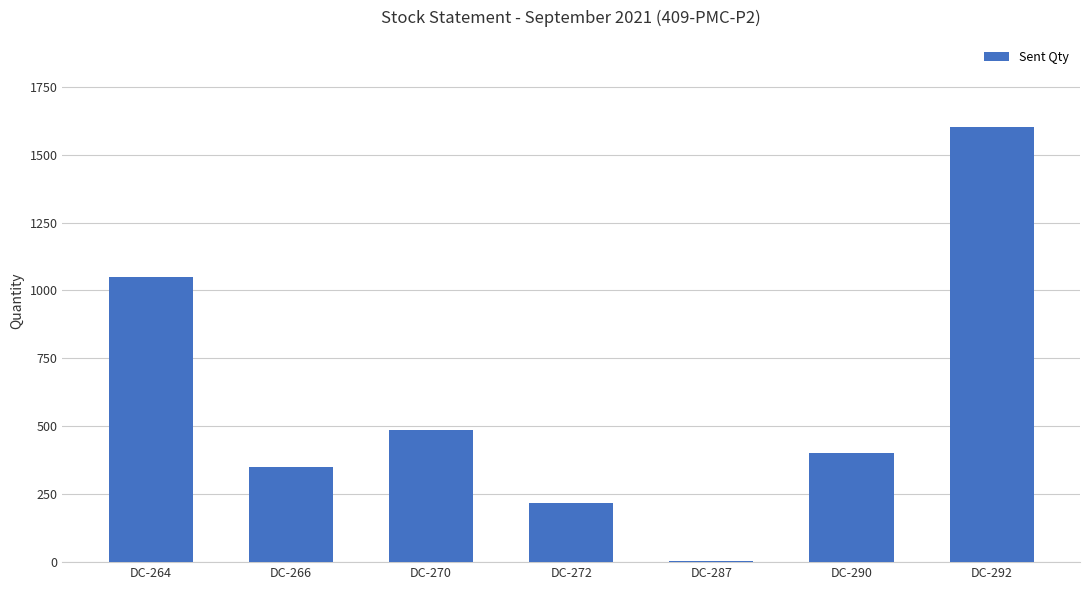

What is the sum of the values at DC-270 and DC-272?

702